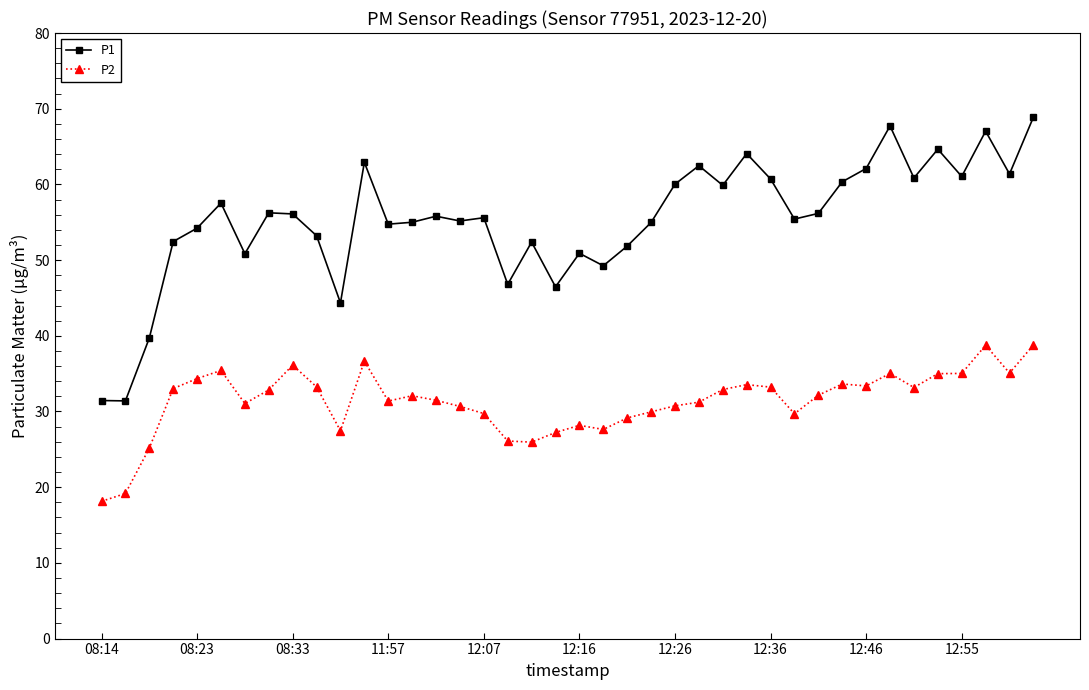

What is the average value of the P1 series?

55.3